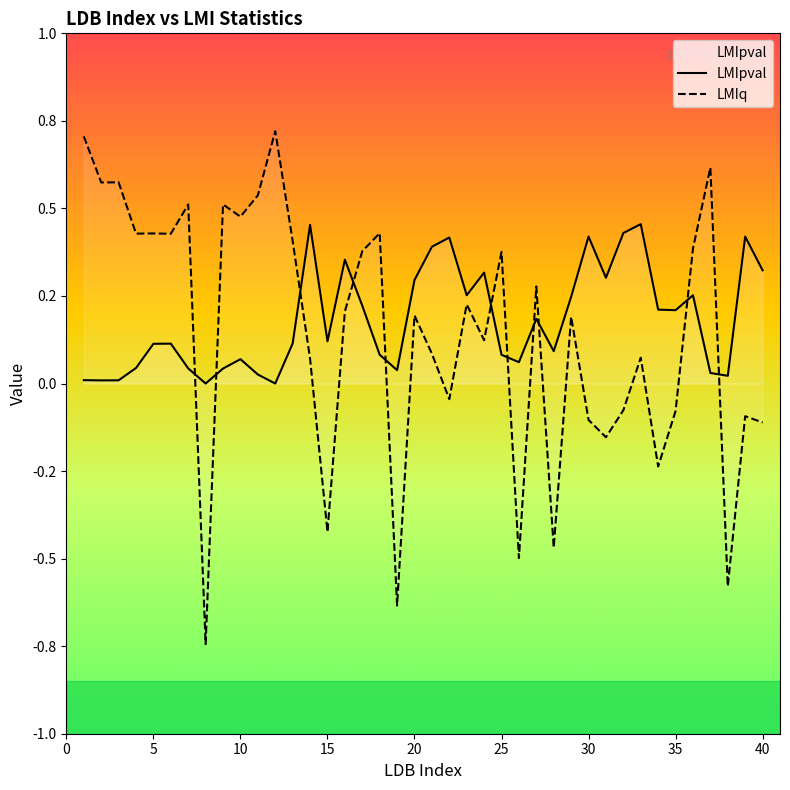

What is the difference between the maximum and minimum values in the LMIq series?

1.5